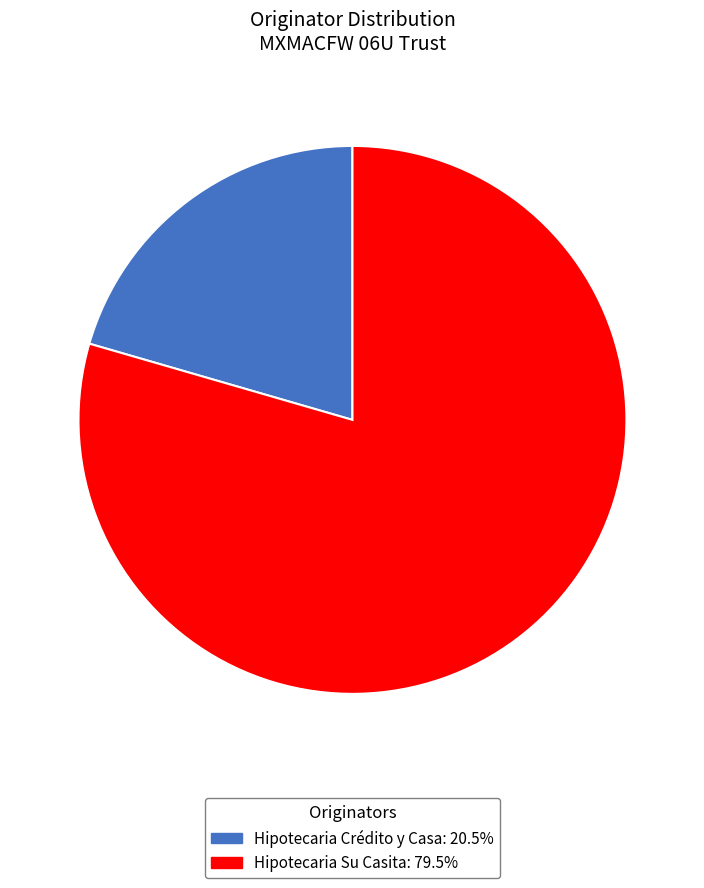

What is the ratio of the value at Hipotecaria Crédito y Casa to the value at Hipotecaria Su Casita?

0.3